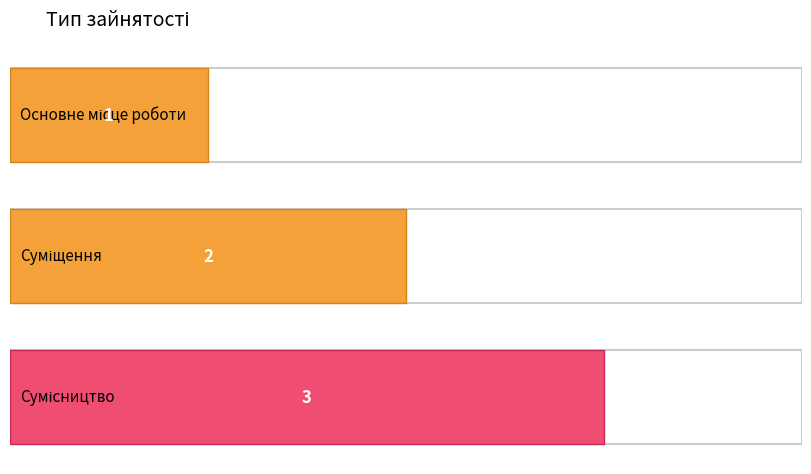

What is the change in value from Суміщення to Сумісництво?

+1